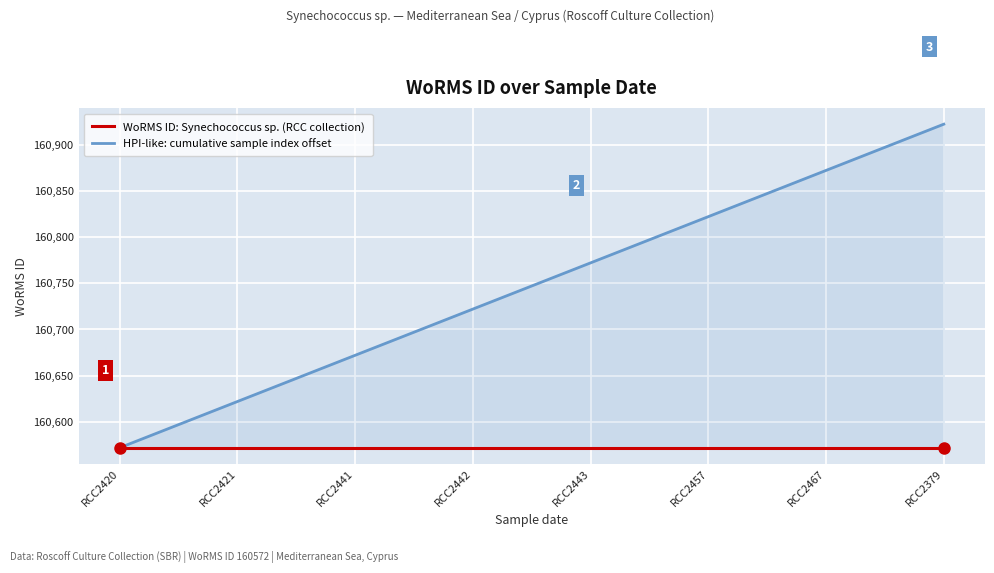

True or false: HPI-like: cumulative sample index offset and WoRMS ID: Synechococcus sp. (RCC collection) cross at least once.

False